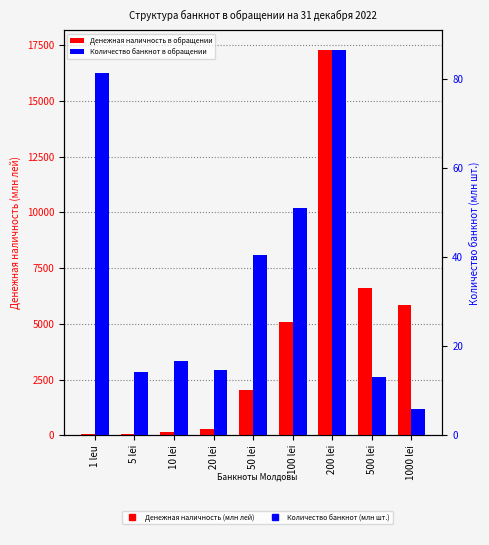

What is the sum of all Количество банкнот в обращении values?

323.8